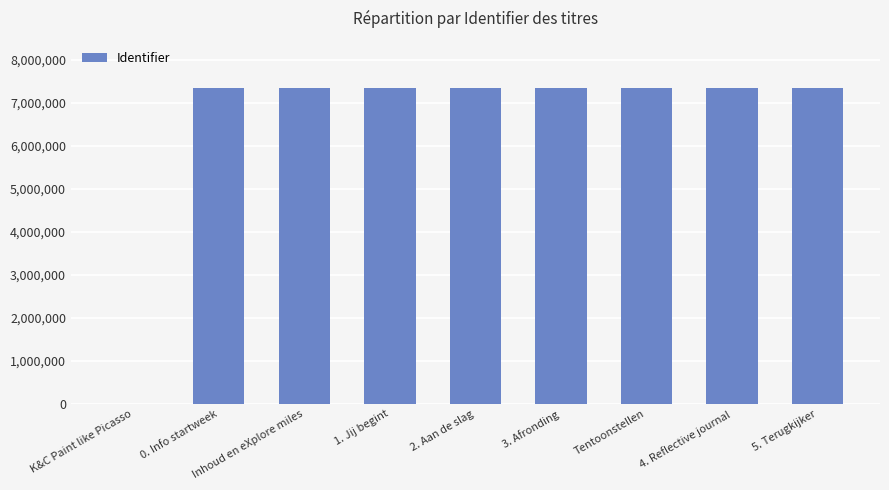

Are the bars grouped side by side (vs. stacked)?

No